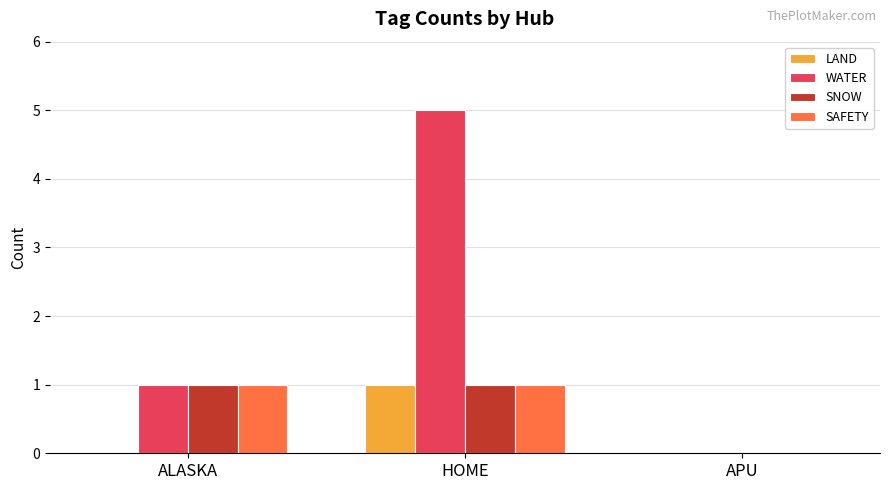

Which series changed the most between ALASKA and HOME?

WATER